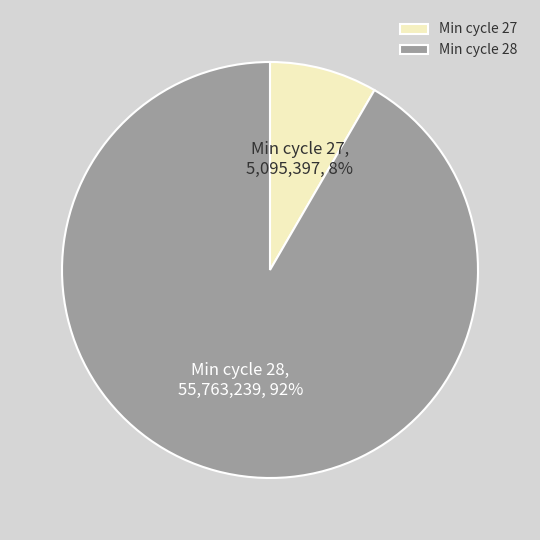

Is the sum of Min cycle 28 and Min cycle 27 greater than half?

Yes